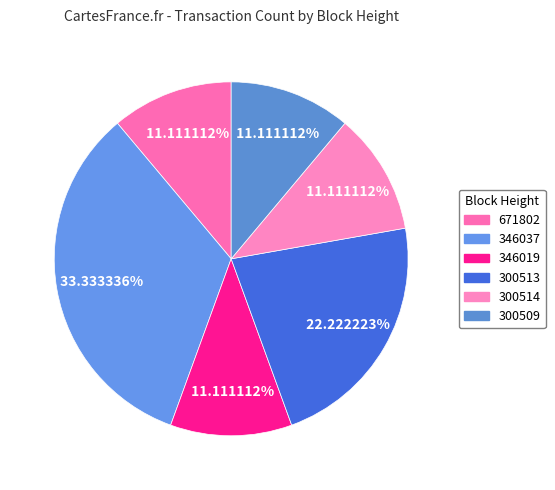

To the nearest percent, what percentage of the pie is 346019?

11%